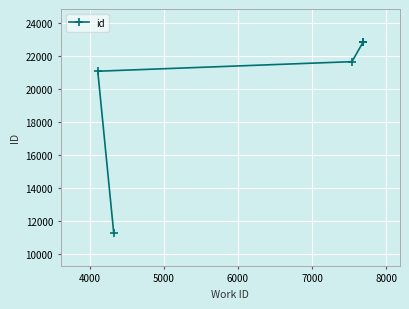

Is this an area chart (filled region under the line)?

No